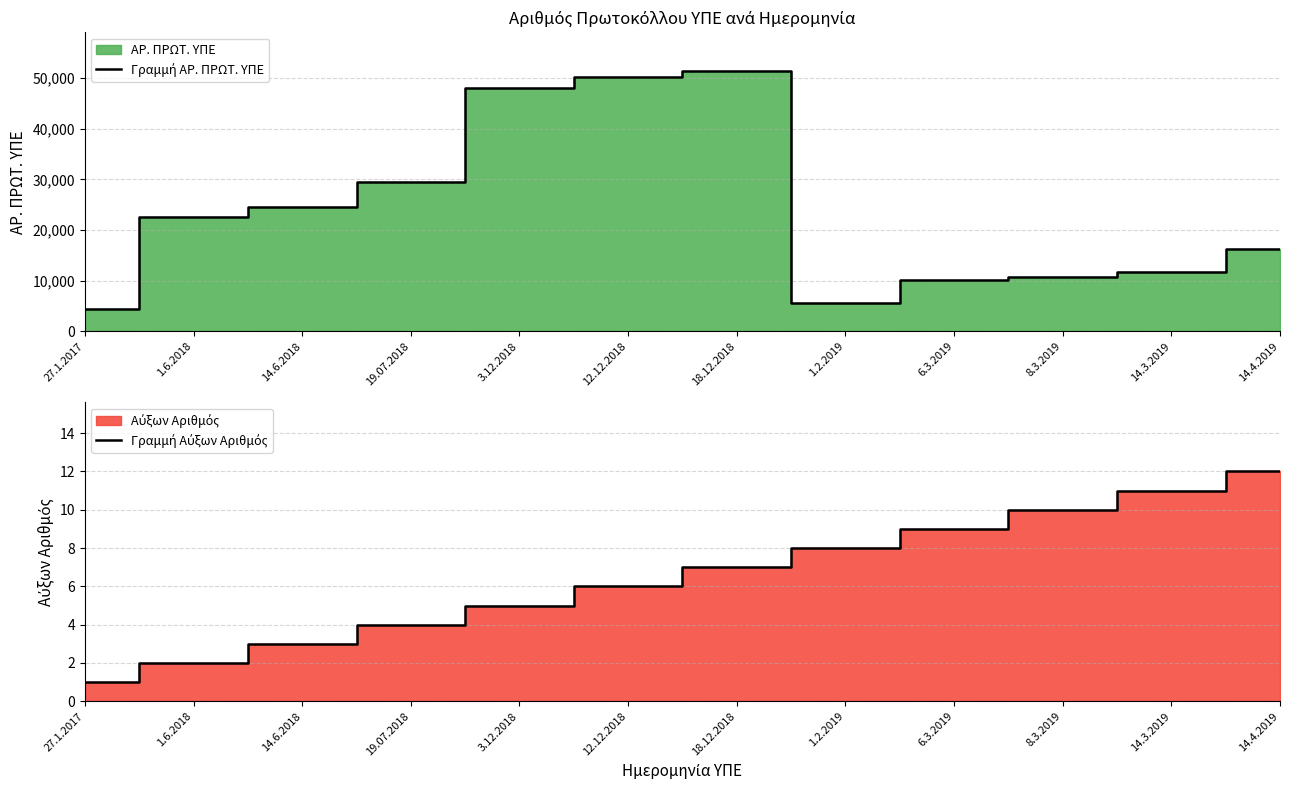

True or false: Γραμμή Αύξων Αριθμός and Γραμμή ΑΡ. ΠΡΩΤ. ΥΠΕ cross at least once.

False